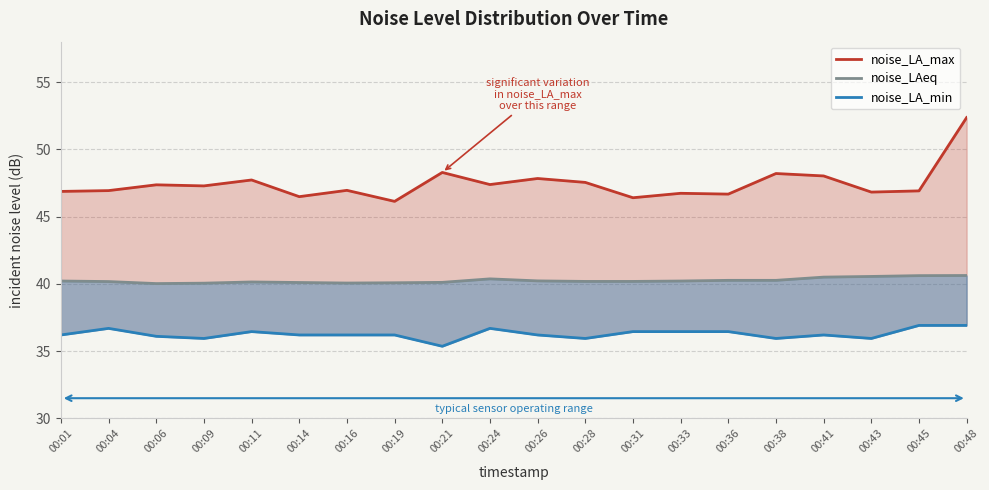

At how many categories does at least one series exceed 43?

20